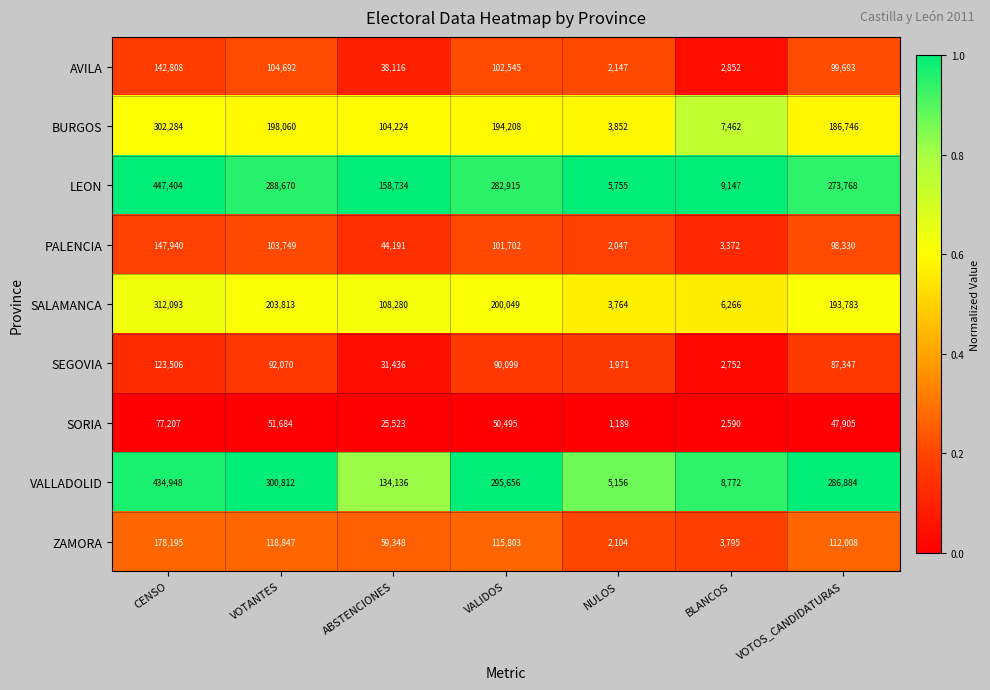

What is the difference between the maximum and minimum values in the SALAMANCA series?

308329